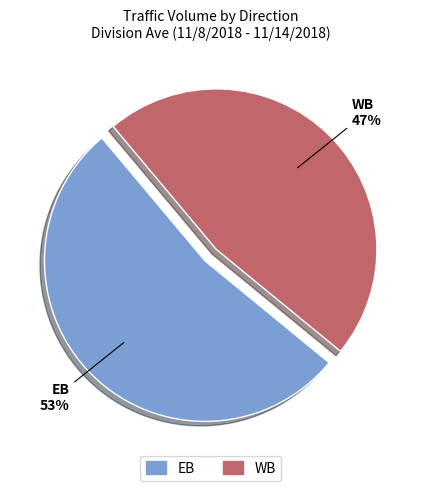

Does EB account for over 50% of the chart?

Yes